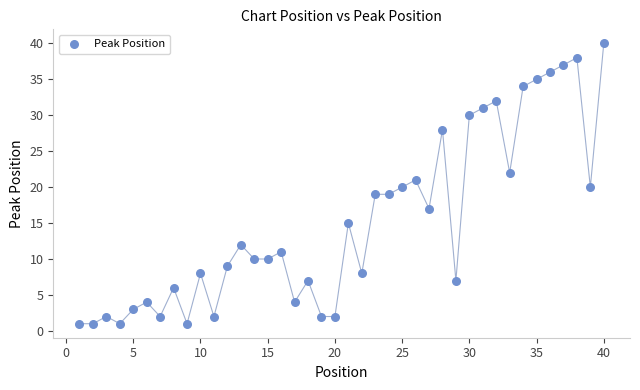

What is the range of X values (max minus min)?

39